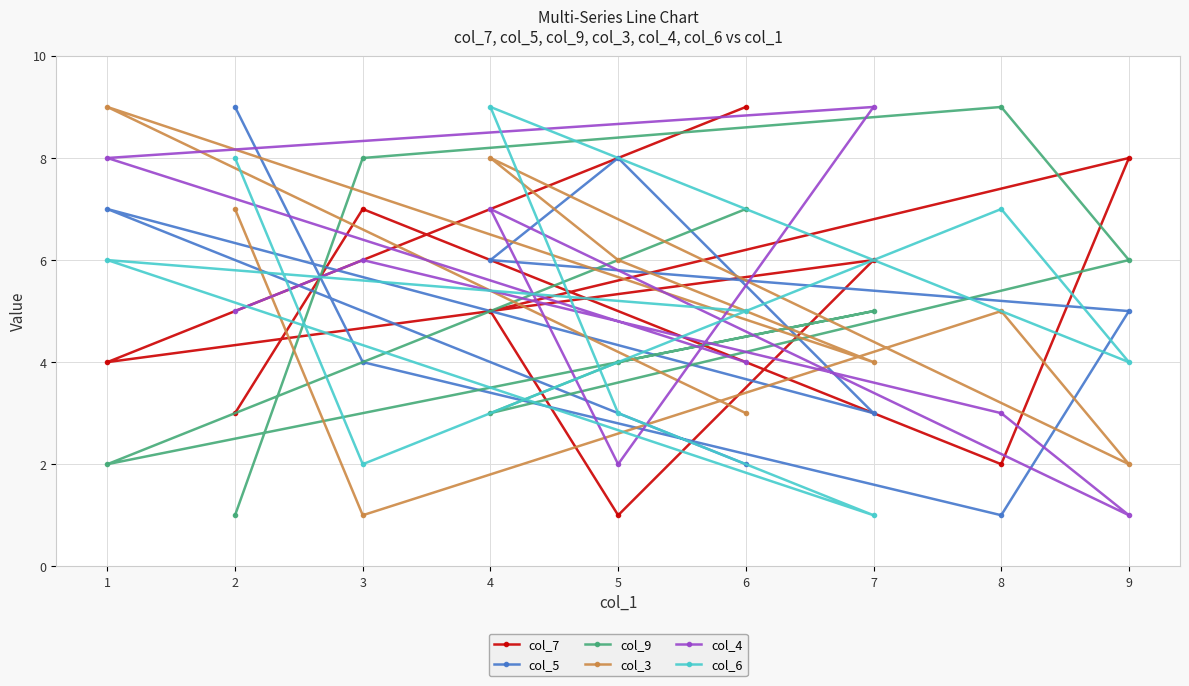

What is the total value across all series at 8?

27